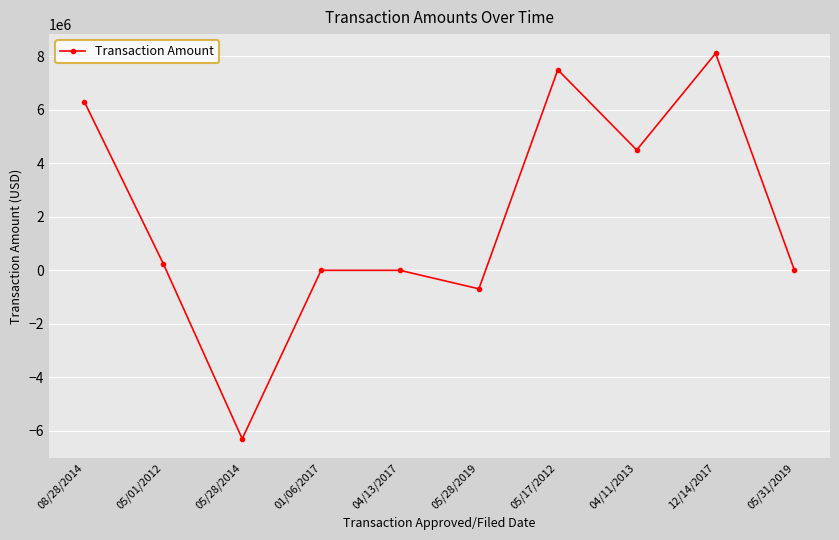

Where is the first local minimum?

05/28/2014